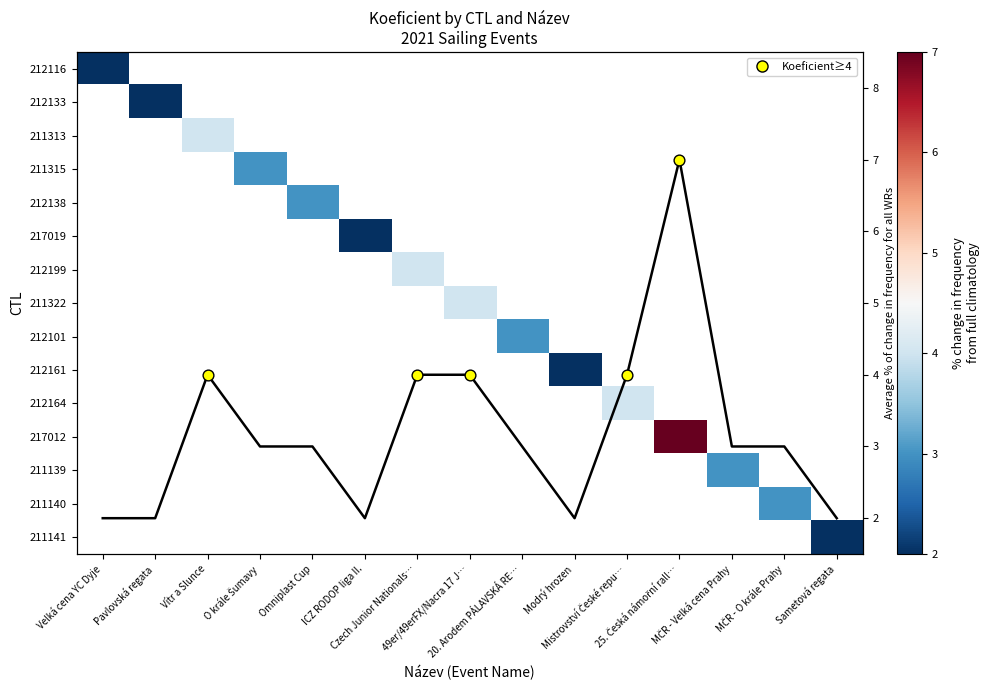

At how many categories does at least one series exceed 2?

10